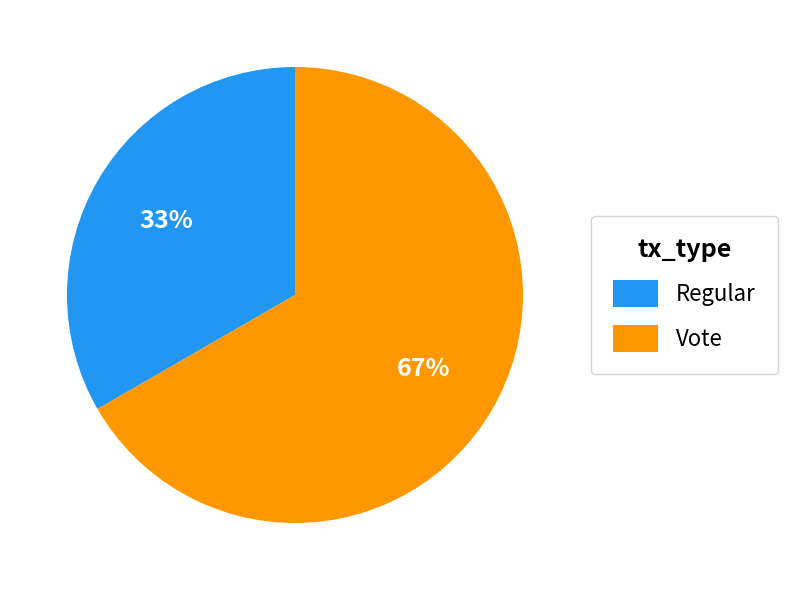

Which has a higher value, Regular or Vote?

Vote